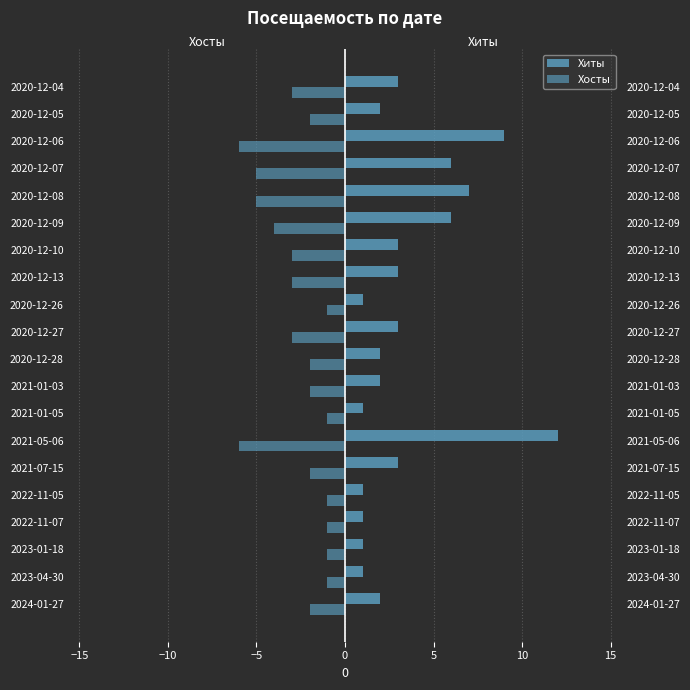

What are all the series names shown in the legend?

Хиты, Хосты